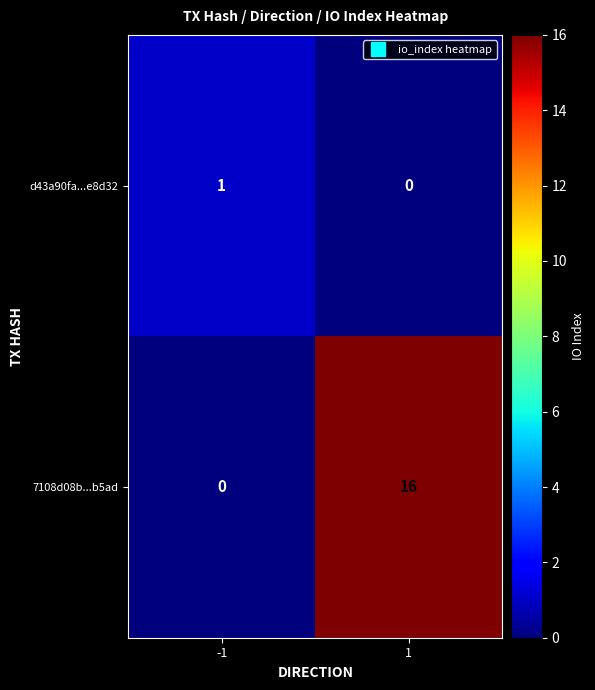

What is the approximate value of 7108d08b...b5ad at 1, to the nearest 5?

15